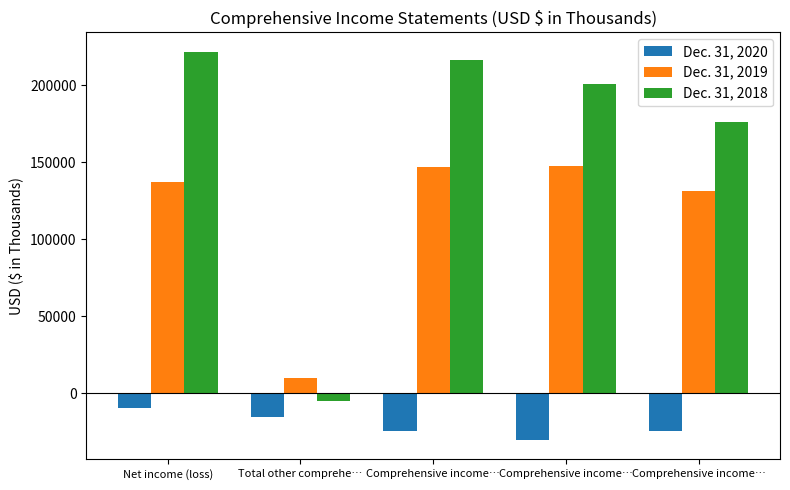

List the labels in order of Dec. 31, 2020 value, largest first.

Net income (loss), Total other comprehe…, Comprehensive income…, Comprehensive income…, Comprehensive income…